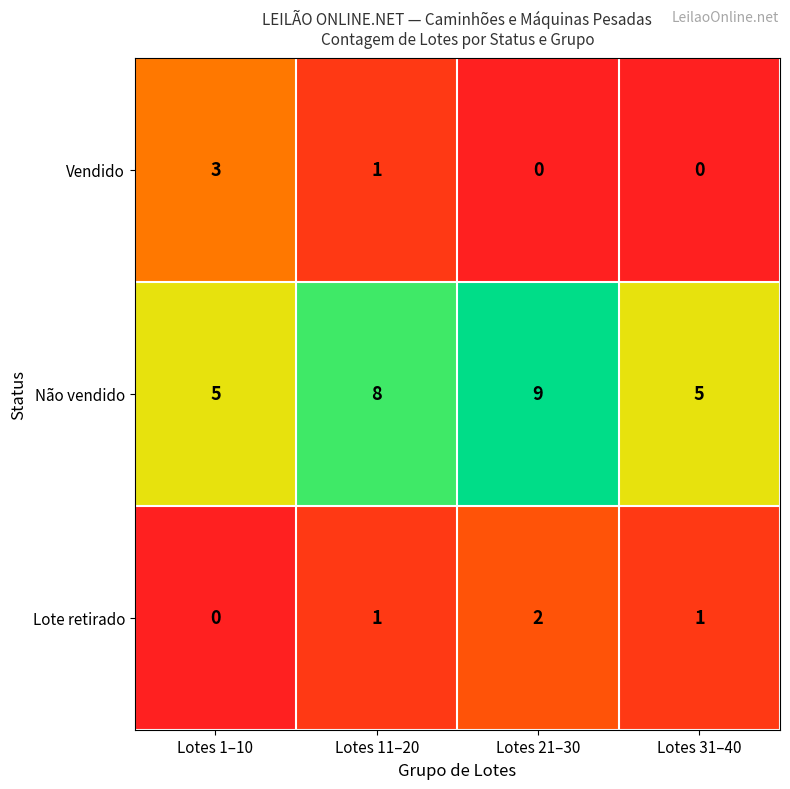

True or false: Não vendido has a value of 8 at Lotes 1–10.

False